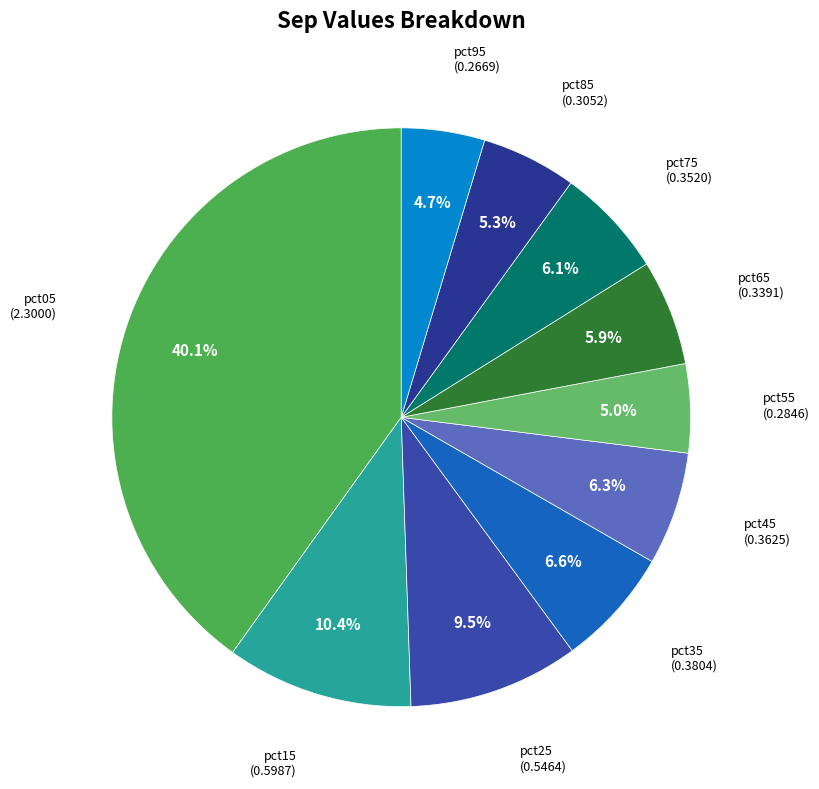

Count the number of slices in the pie.

10